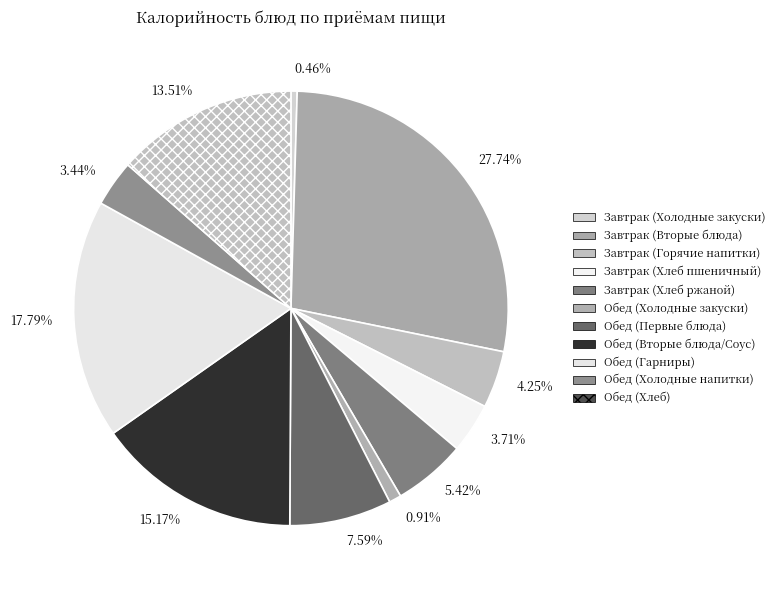

What percentage is the Завтрак (Хлеб ржаной) slice, to the nearest percent?

5%